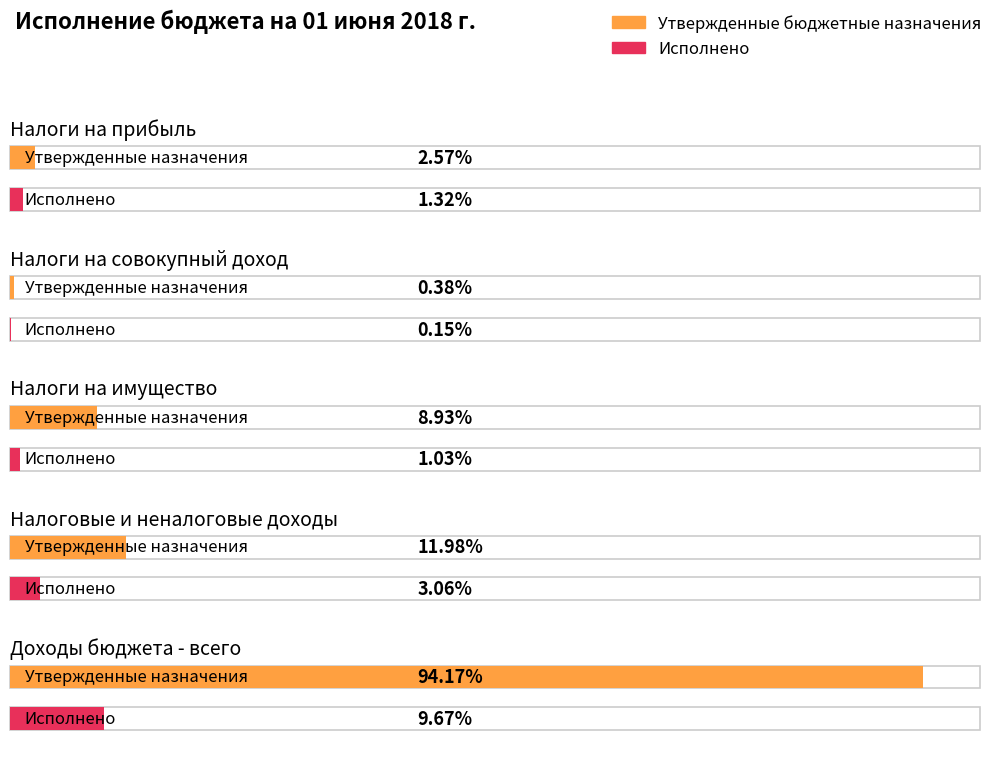

At which category is the sum across all series the highest?

Доходы бюджета - всего